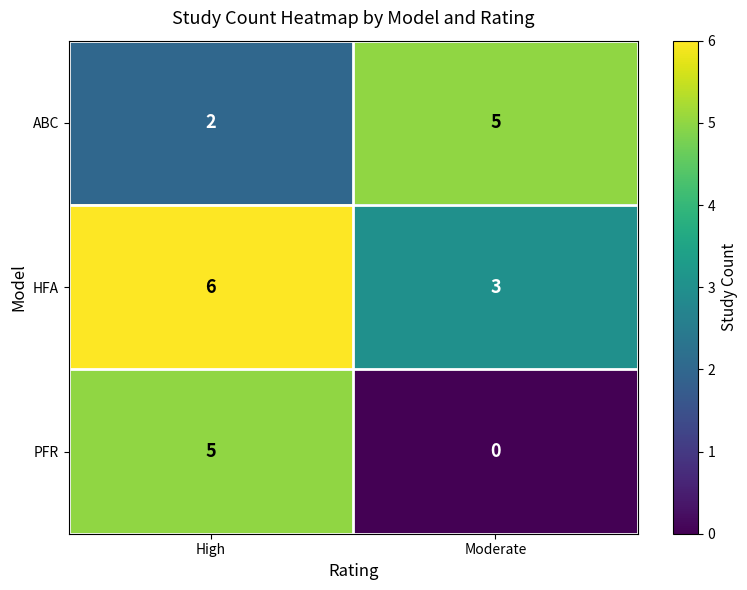

Reading right to left, extract all data points from this chart.

ABC: Moderate=5	High=2
HFA: Moderate=3	High=6
PFR: Moderate=0	High=5